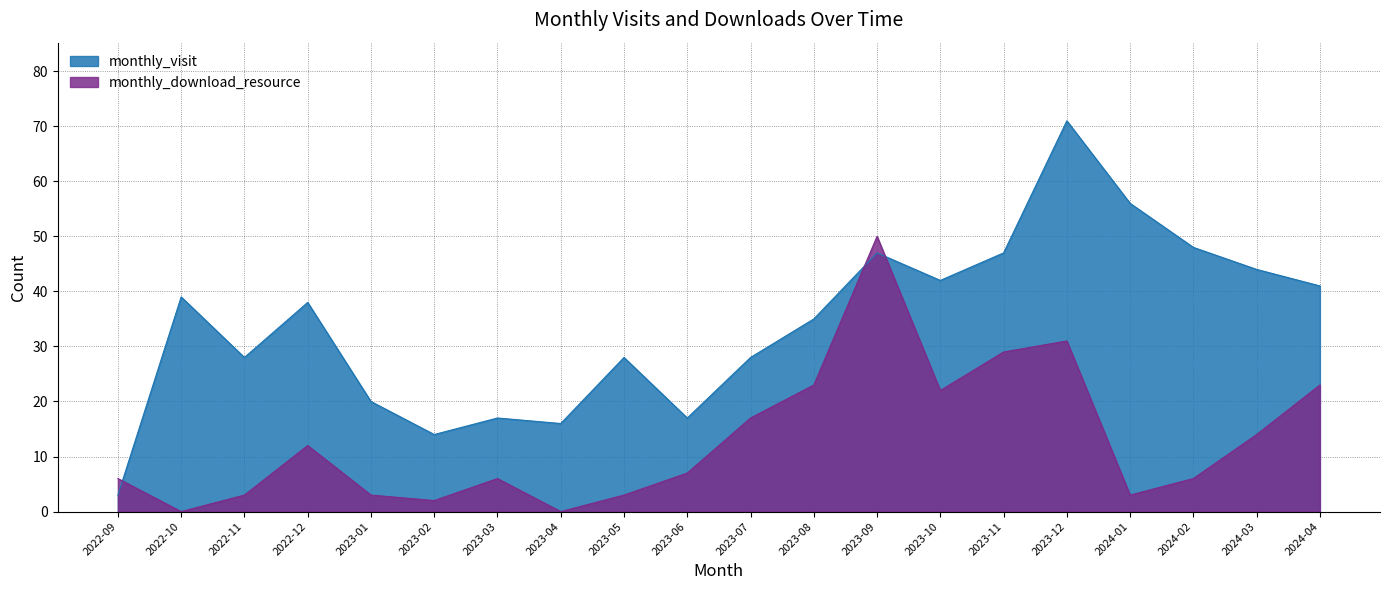

The value of monthly_download_resource at 2024-03 is 7. True or false?

False